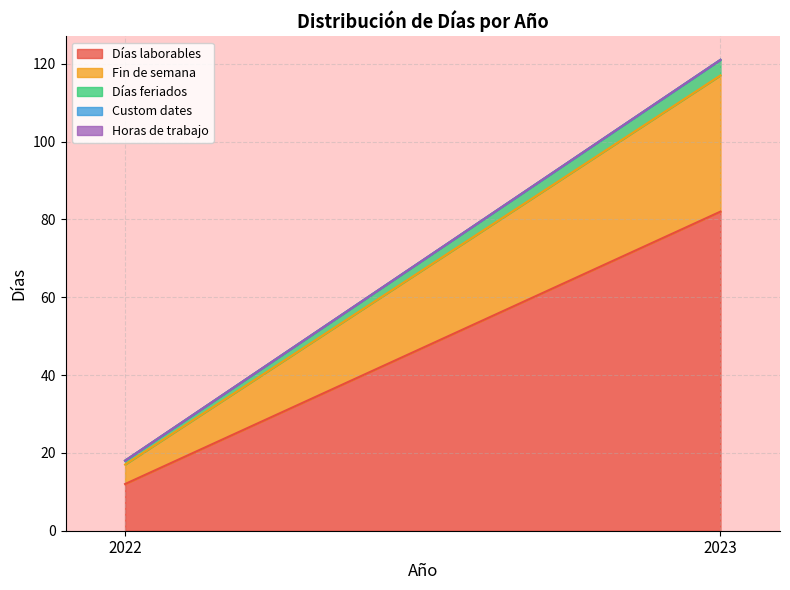

At which label is Fin de semana closest to 20?

2022